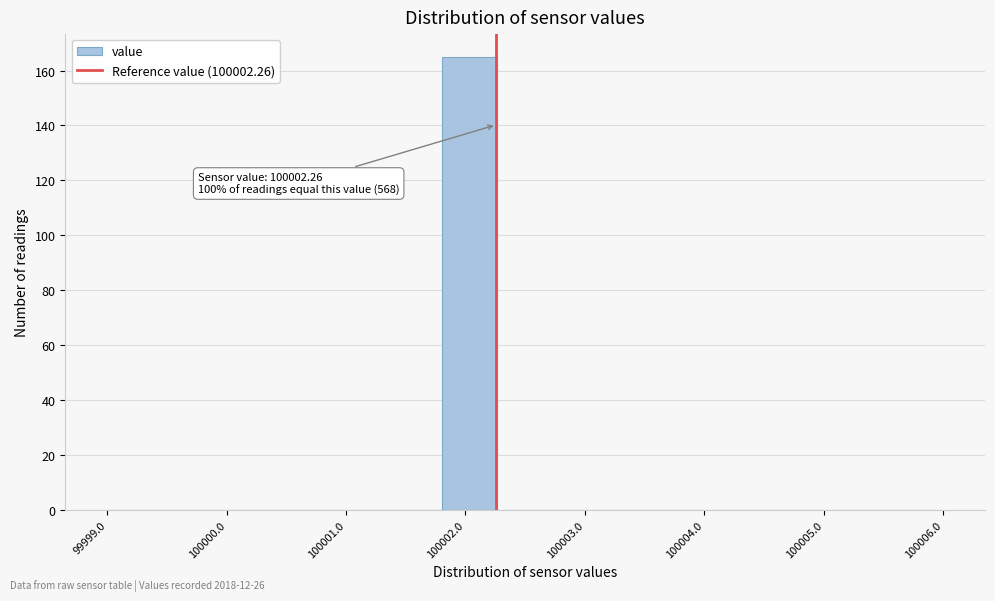

Over which range of the x-axis is the bar tallest?

100001.8 to 100002.3